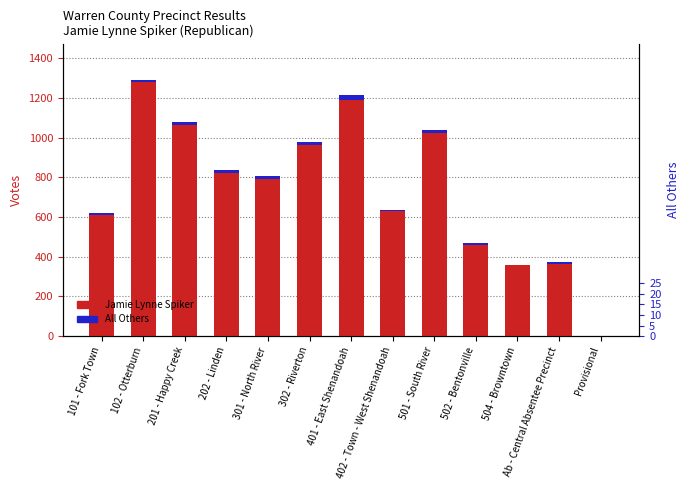

What position from the right is 504 - Browntown?

3